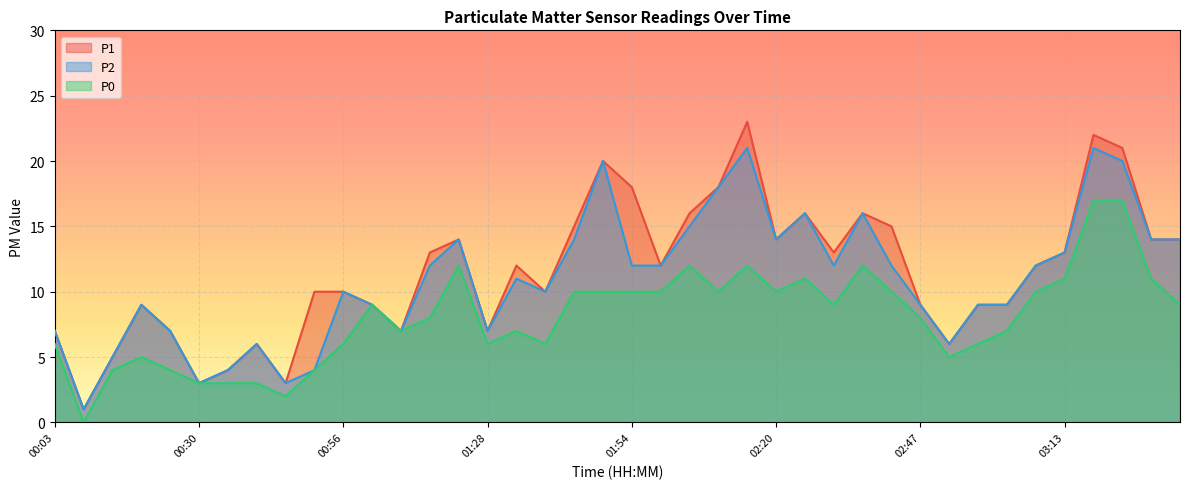

True or false: P0 and P1 cross at least once.

False